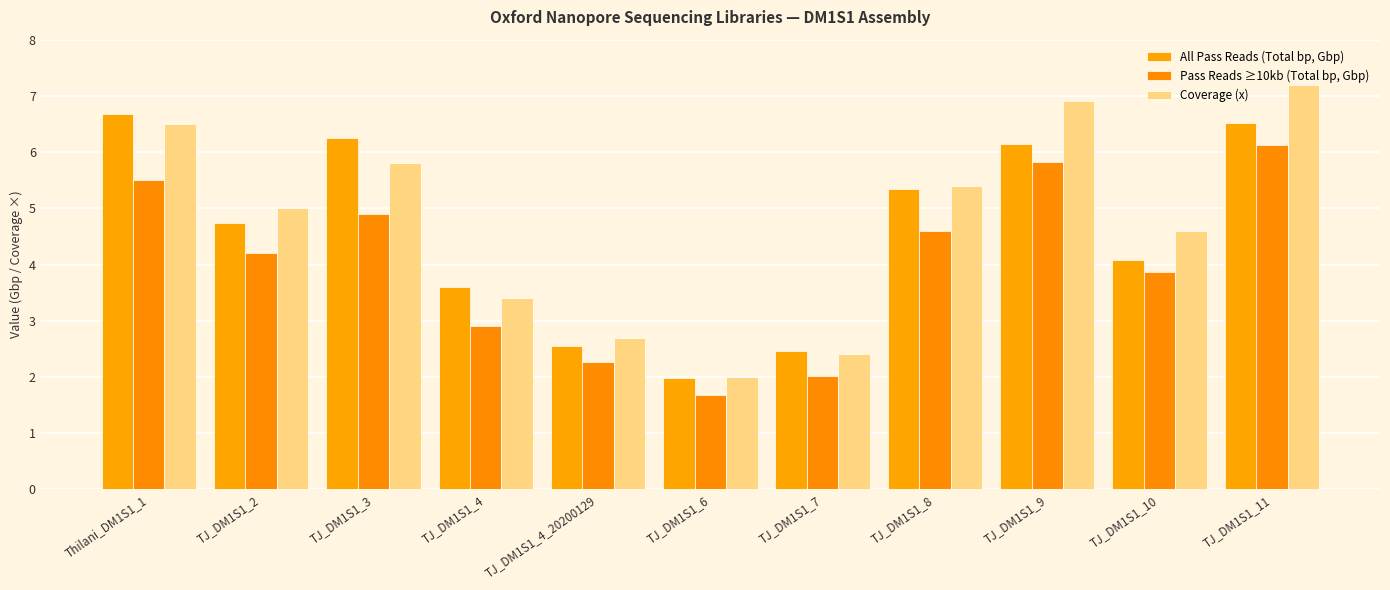

At which category does the chart reach its peak across all series?

TJ_DM1S1_11